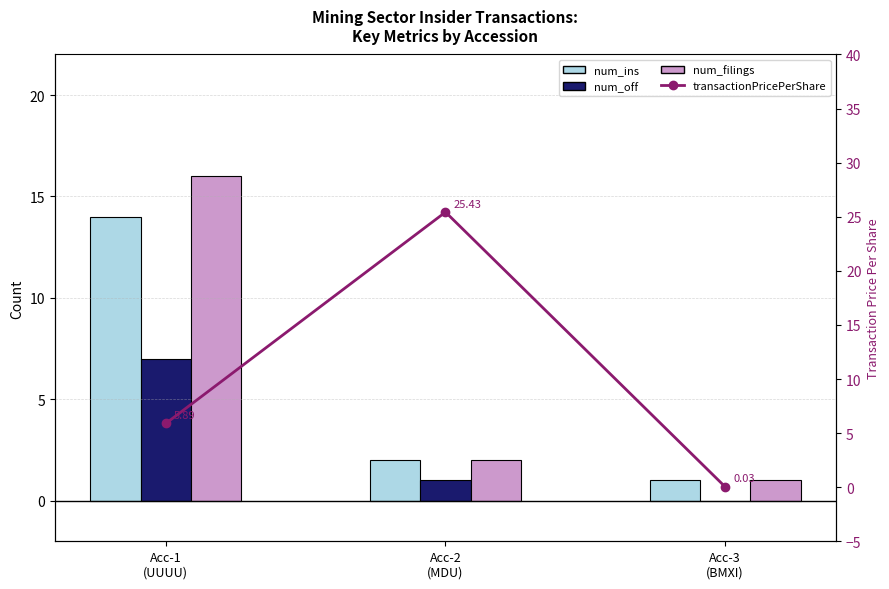

What is the sum of the num_ins values at Acc-2
(MDU) and Acc-1
(UUUU)?

16.0